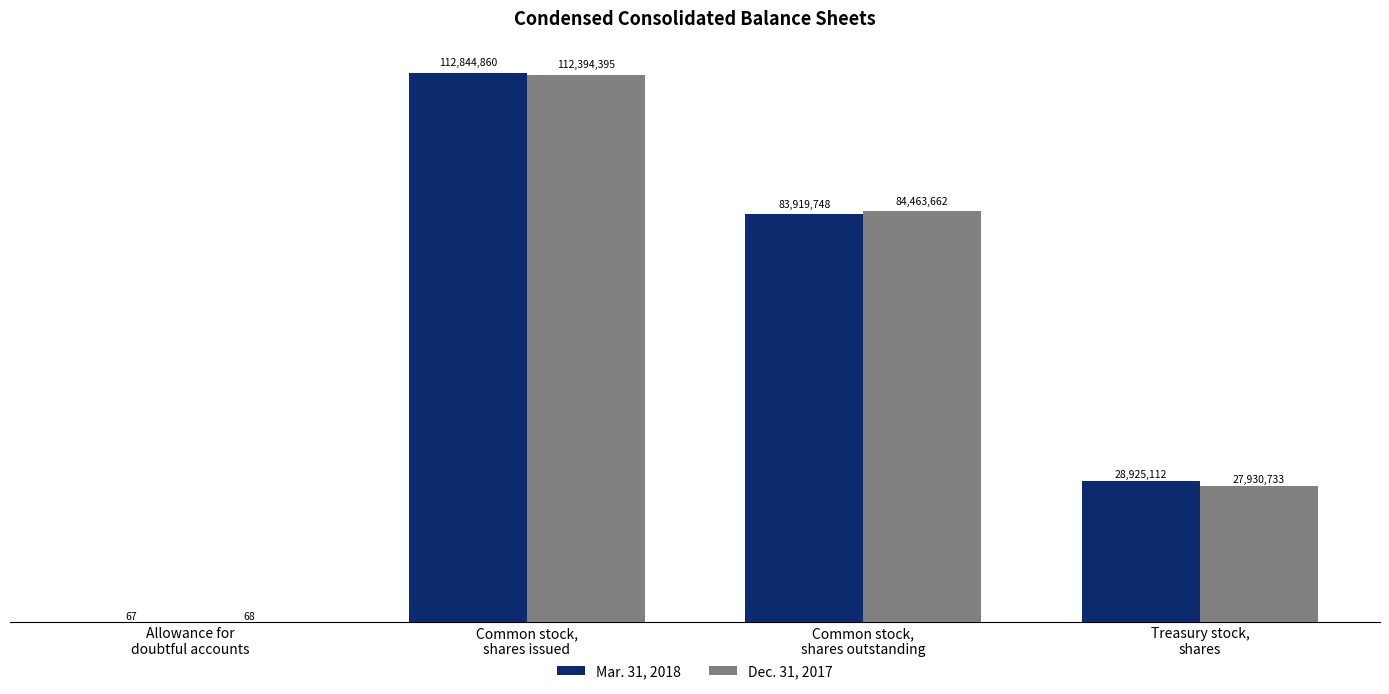

What is the label of the 3rd bar from the left?

Common stock,
shares outstanding